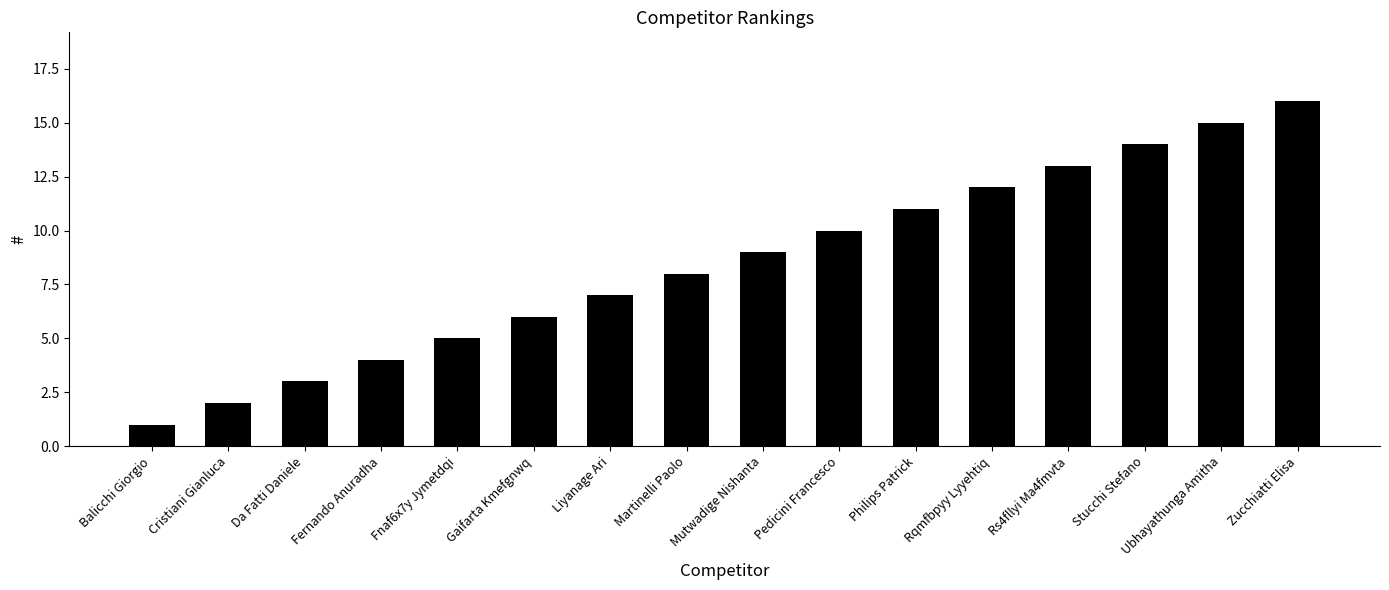

What is the value of the 13th bar from the left?

13